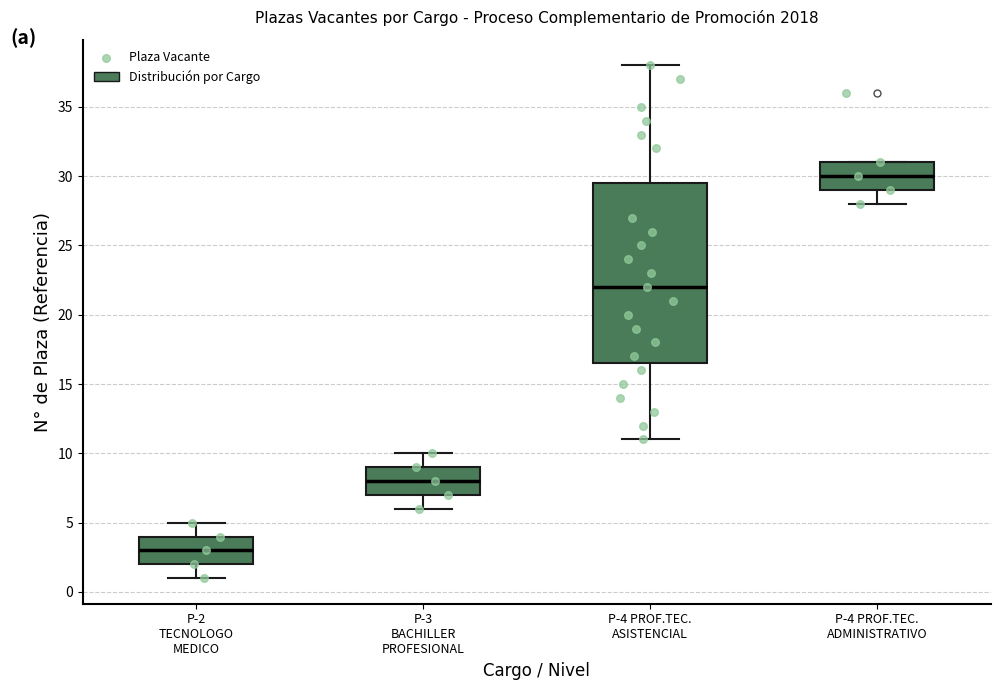

Which box has the lowest median line?

P-2 TECNOLOGO MEDICO